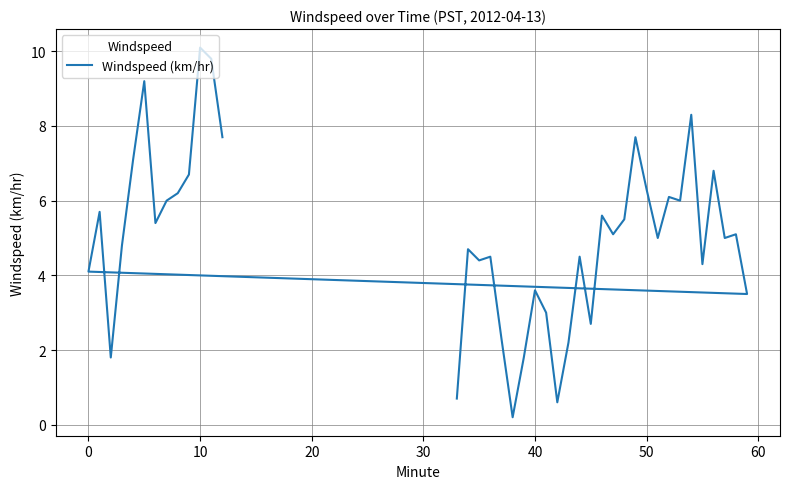

What is the minimum value shown in the chart?

0.2